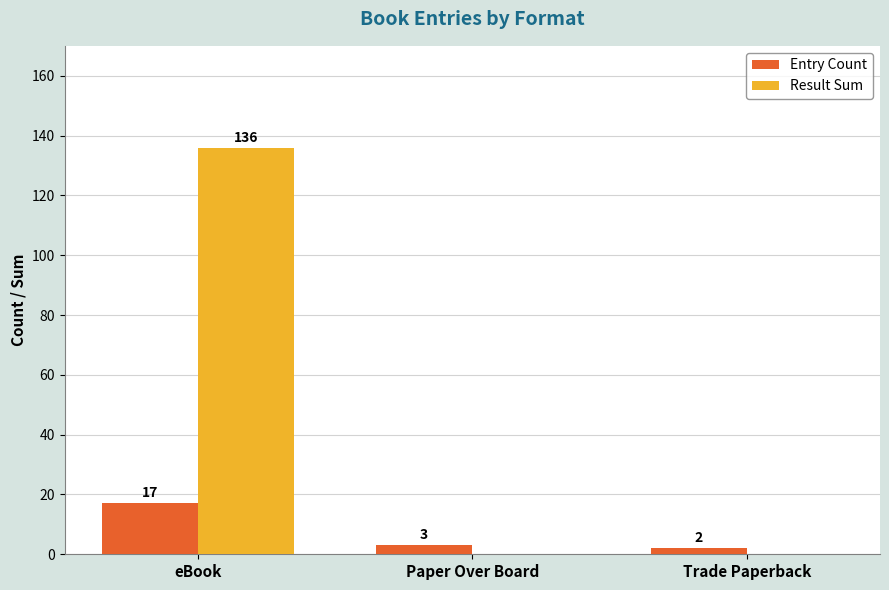

The Result Sum series shows 136 at eBook. True or false?

True